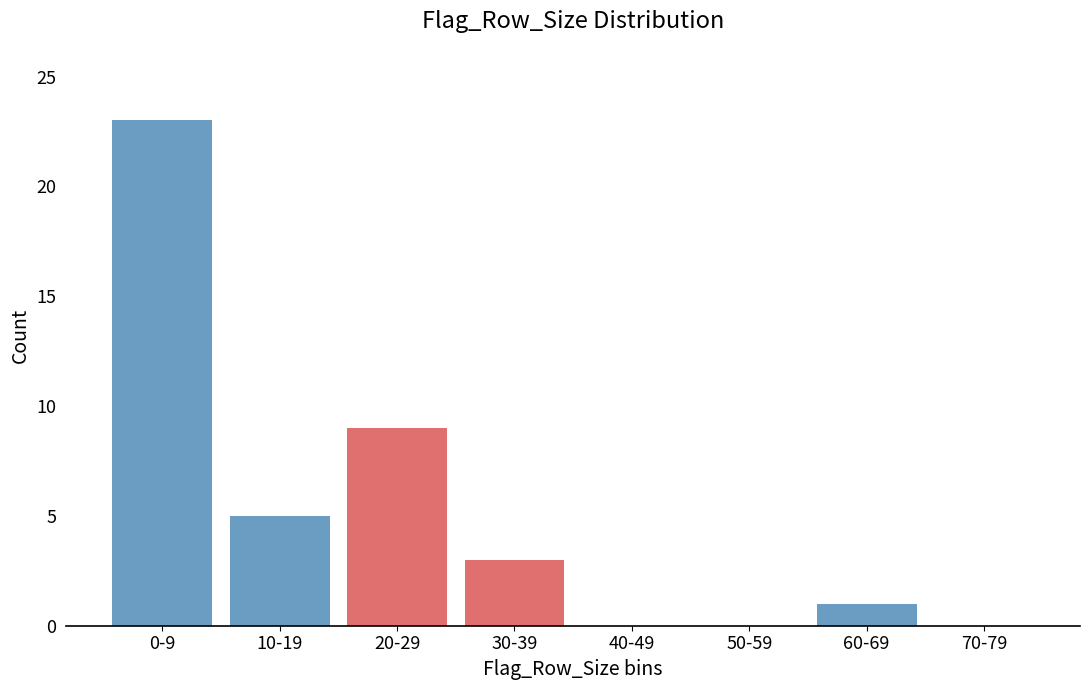

Reading left to right, extract all data points from this chart.

0-9=23	10-19=5	20-29=9	30-39=3	40-49=0	50-59=0	60-69=1	70-79=0